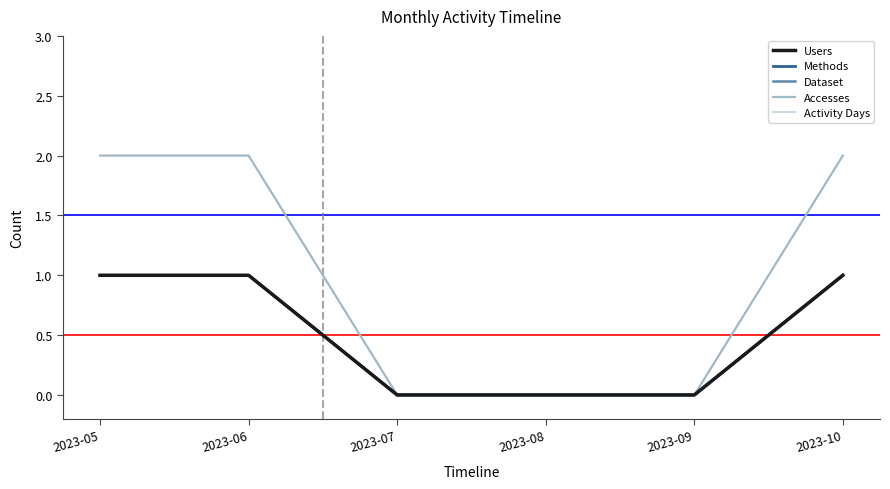

At which category does the chart reach its minimum across all series?

2023-07